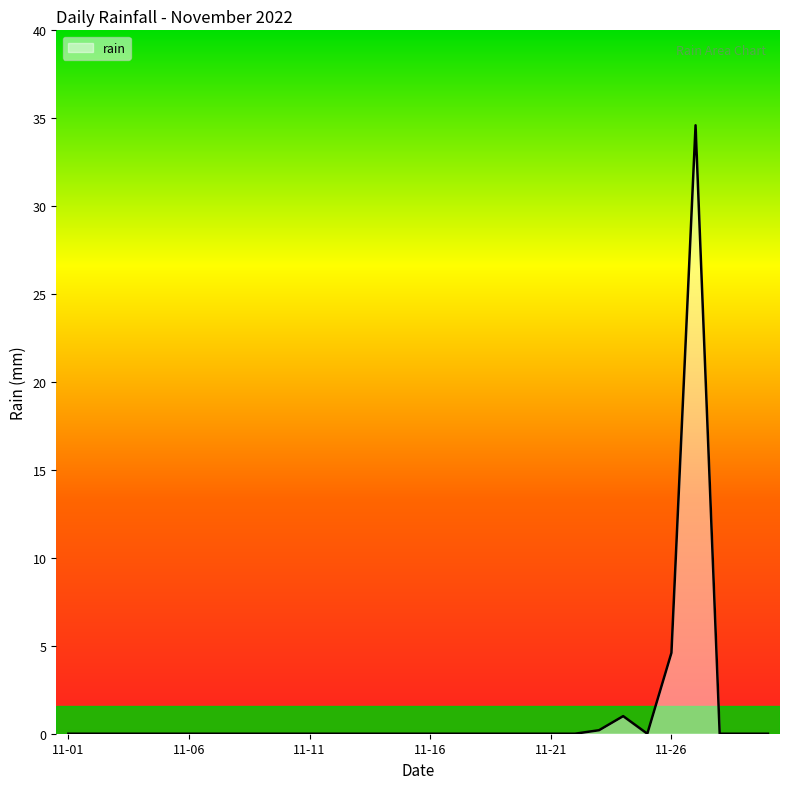

What is the maximum value shown in the chart?

34.6